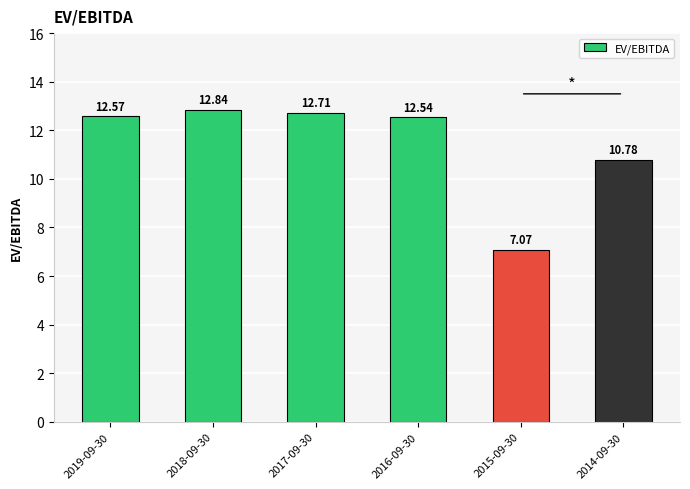

Are the bars grouped side by side (vs. stacked)?

No